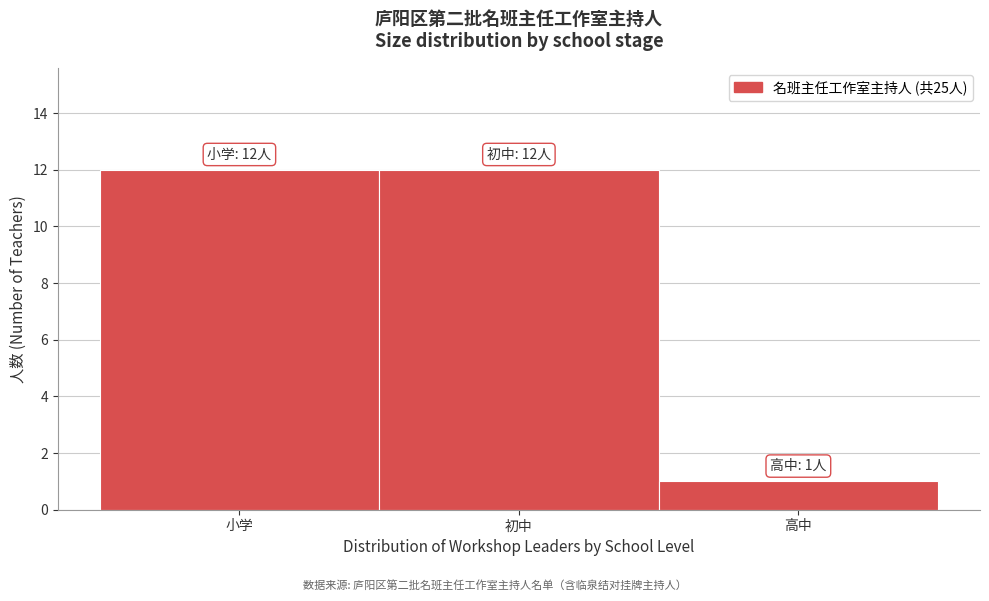

Reading left to right, what are all the values shown in this chart?

12	12	1